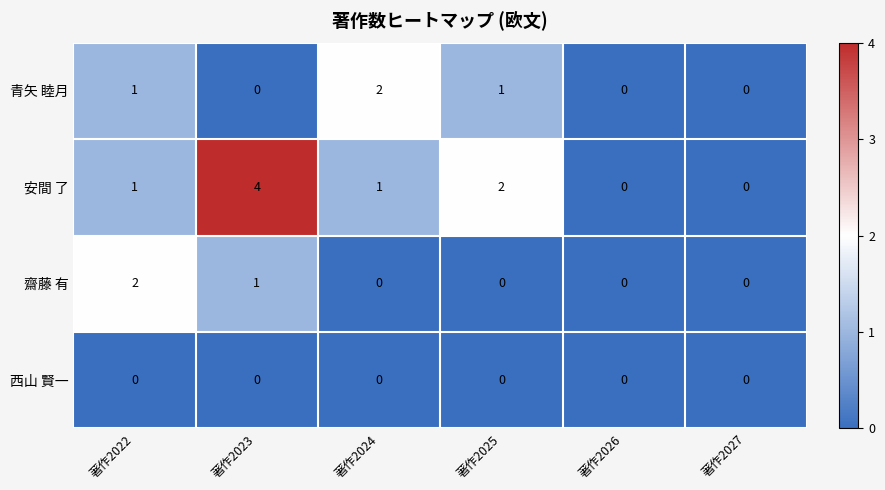

Which series has the largest total across all categories?

安間 了